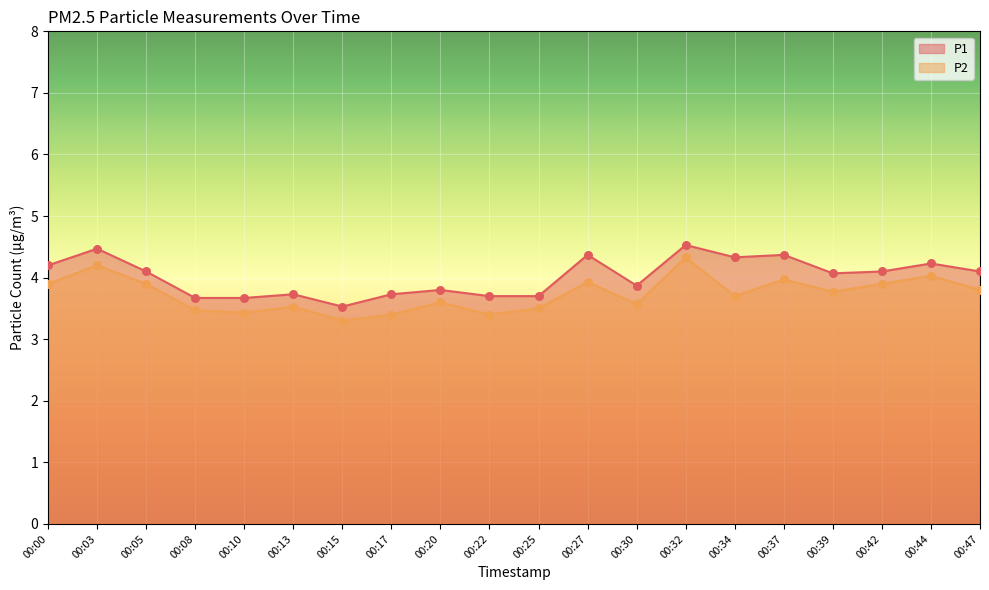

What are all the series names shown in the legend?

P1, P2